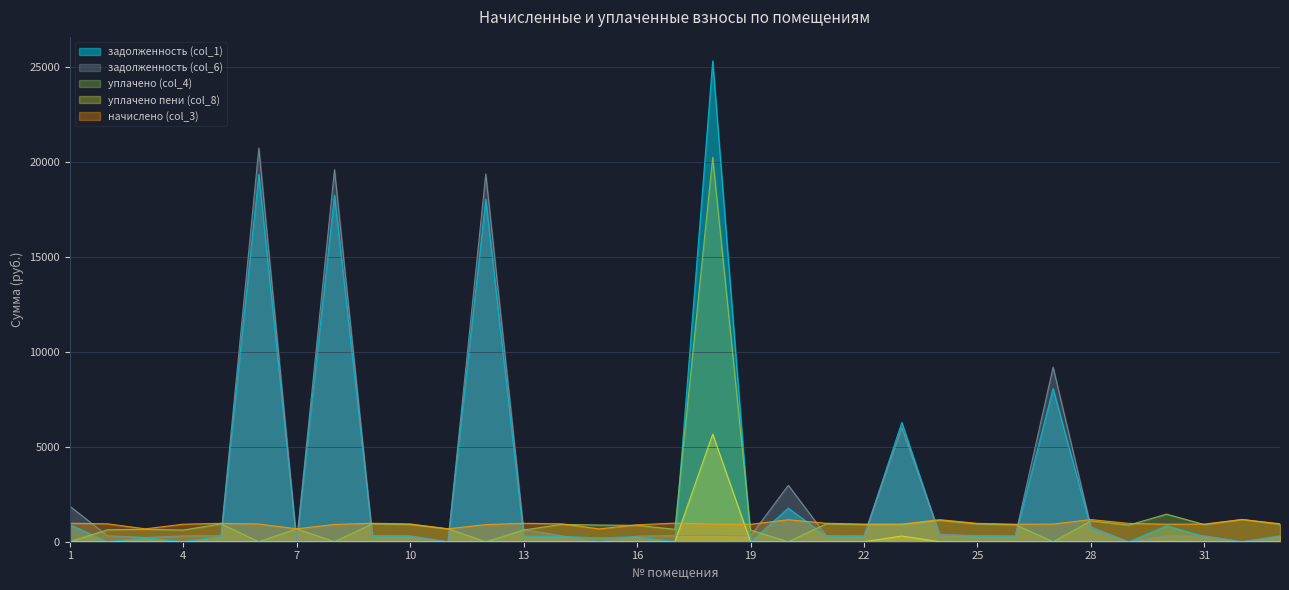

At which label does задолженность (col_6) first exceed 315?

1